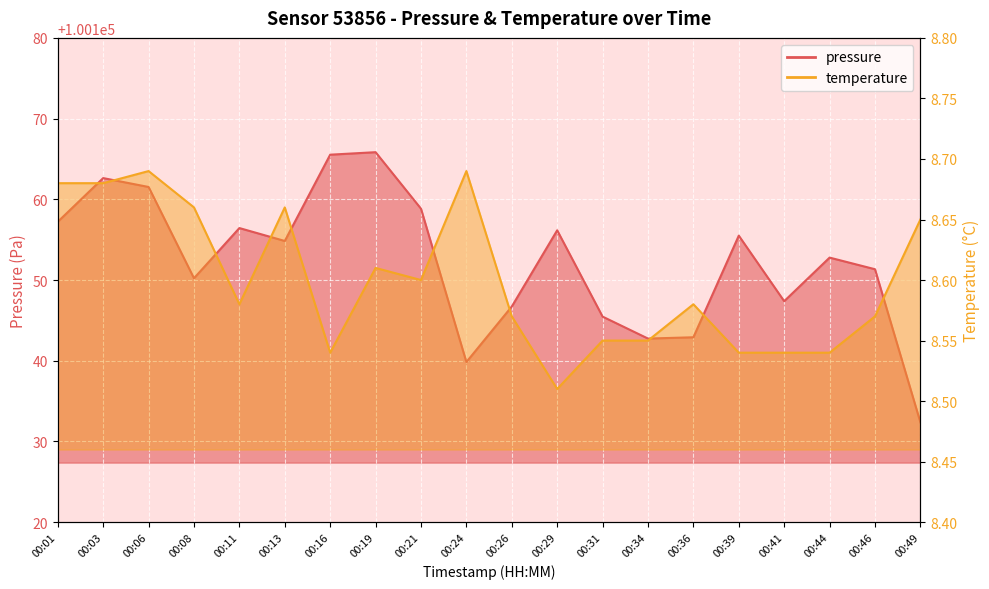

Which series has the largest total across all categories?

pressure